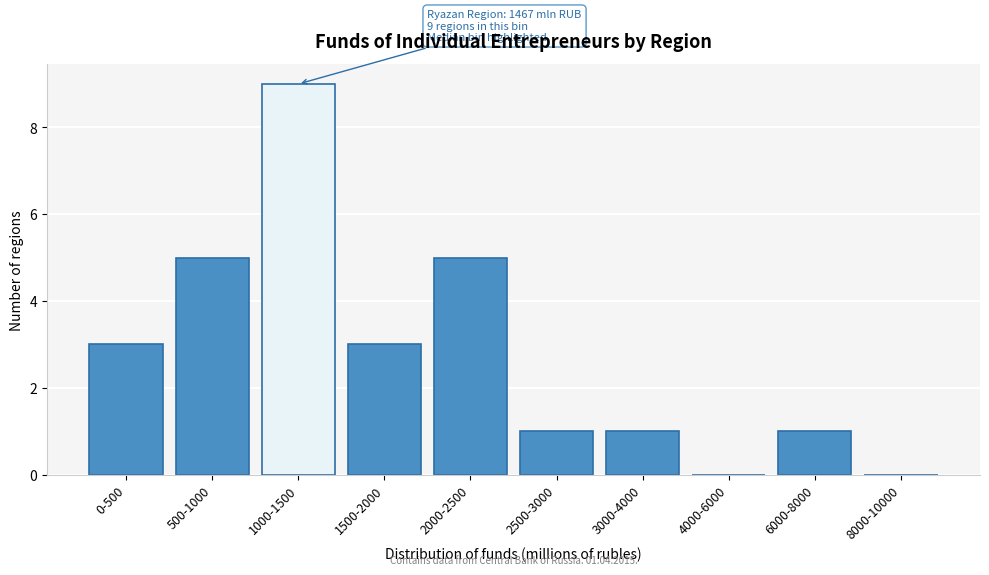

Reading right to left, extract all data points from this chart.

8000-10000=0	6000-8000=1	4000-6000=0	3000-4000=1	2500-3000=1	2000-2500=5	1500-2000=3	1000-1500=9	500-1000=5	0-500=3